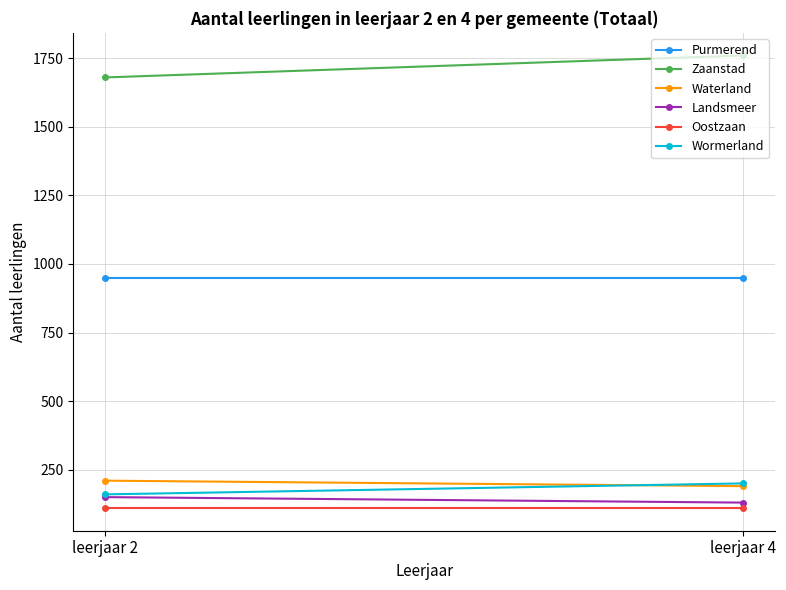

How many data points does each series have?

2